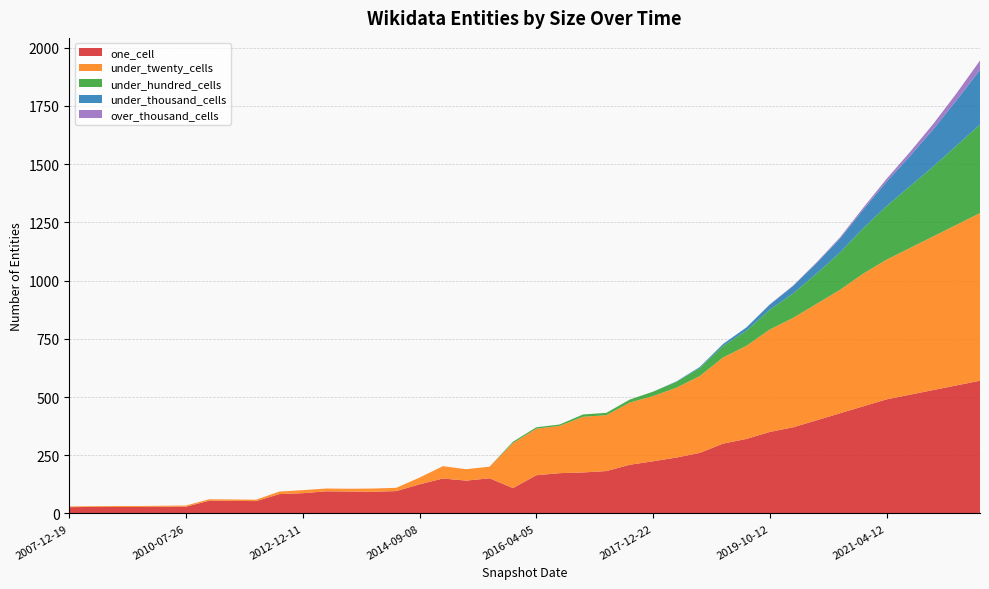

Reading right to left, transcribe all the data shown in this chart.

one_cell: 2022-04-12=570	2021-12-22=550	2021-10-12=530	2021-07-24=510	2021-04-12=490	2020-12-22=460	2020-07-24=430	2020-04-12=400	2019-12-22=370	2019-10-12=350	2019-04-12=320	2018-12-22=300	2018-07-24=260	2018-04-12=240	2017-12-22=224	2017-10-12=209	2017-04-12=182	2016-12-27=176	2016-07-04=173	2016-04-05=164	2016-01-04=109	2015-10-01=151	2015-07-03=141	2015-01-19=150	2014-09-08=125	2014-03-28=96	2013-12-20=93	2013-07-09=94	2013-02-20=95	2012-12-11=87	2012-07-13=83	2012-01-18=53	2011-09-05=54	2011-02-21=55	2010-07-26=29	2009-12-16=29	2009-04-06=28	2008-10-10=28	2008-04-01=28	2007-12-19=27
under_twenty_cells: 2022-04-12=720	2021-12-22=690	2021-10-12=660	2021-07-24=630	2021-04-12=600	2020-12-22=570	2020-07-24=530	2020-04-12=500	2019-12-22=470	2019-10-12=440	2019-04-12=400	2018-12-22=370	2018-07-24=330	2018-04-12=300	2017-12-22=280	2017-10-12=267	2017-04-12=240	2016-12-27=239	2016-07-04=203	2016-04-05=200	2016-01-04=193	2015-10-01=50	2015-07-03=49	2015-01-19=53	2014-09-08=29	2014-03-28=14	2013-12-20=14	2013-07-09=12	2013-02-20=12	2012-12-11=13	2012-07-13=11	2012-01-18=6	2011-09-05=6	2011-02-21=6	2010-07-26=5	2009-12-16=4	2009-04-06=4	2008-10-10=4	2008-04-01=3	2007-12-19=3
under_hundred_cells: 2022-04-12=380	2021-12-22=340	2021-10-12=300	2021-07-24=265	2021-04-12=230	2020-12-22=195	2020-07-24=160	2020-04-12=130	2019-12-22=105	2019-10-12=85	2019-04-12=65	2018-12-22=50	2018-07-24=35	2018-04-12=25	2017-12-22=19	2017-10-12=13	2017-04-12=10	2016-12-27=10	2016-07-04=6	2016-04-05=6	2016-01-04=6	2015-10-01=0	2015-07-03=0	2015-01-19=0	2014-09-08=0	2014-03-28=0	2013-12-20=0	2013-07-09=0	2013-02-20=0	2012-12-11=0	2012-07-13=0	2012-01-18=0	2011-09-05=0	2011-02-21=0	2010-07-26=0	2009-12-16=0	2009-04-06=0	2008-10-10=0	2008-04-01=0	2007-12-19=0
under_thousand_cells: 2022-04-12=235	2021-12-22=195	2021-10-12=160	2021-07-24=130	2021-04-12=105	2020-12-22=80	2020-07-24=60	2020-04-12=45	2019-12-22=32	2019-10-12=22	2019-04-12=14	2018-12-22=8	2018-07-24=4	2018-04-12=2	2017-12-22=0	2017-10-12=0	2017-04-12=0	2016-12-27=0	2016-07-04=0	2016-04-05=0	2016-01-04=0	2015-10-01=0	2015-07-03=0	2015-01-19=0	2014-09-08=0	2014-03-28=0	2013-12-20=0	2013-07-09=0	2013-02-20=0	2012-12-11=0	2012-07-13=0	2012-01-18=0	2011-09-05=0	2011-02-21=0	2010-07-26=0	2009-12-16=0	2009-04-06=0	2008-10-10=0	2008-04-01=0	2007-12-19=0
over_thousand_cells: 2022-04-12=40	2021-12-22=30	2021-10-12=23	2021-07-24=17	2021-04-12=12	2020-12-22=8	2020-07-24=5	2020-04-12=3	2019-12-22=2	2019-10-12=1	2019-04-12=0	2018-12-22=0	2018-07-24=0	2018-04-12=0	2017-12-22=0	2017-10-12=0	2017-04-12=0	2016-12-27=0	2016-07-04=0	2016-04-05=0	2016-01-04=0	2015-10-01=0	2015-07-03=0	2015-01-19=0	2014-09-08=0	2014-03-28=0	2013-12-20=0	2013-07-09=0	2013-02-20=0	2012-12-11=0	2012-07-13=0	2012-01-18=0	2011-09-05=0	2011-02-21=0	2010-07-26=0	2009-12-16=0	2009-04-06=0	2008-10-10=0	2008-04-01=0	2007-12-19=0